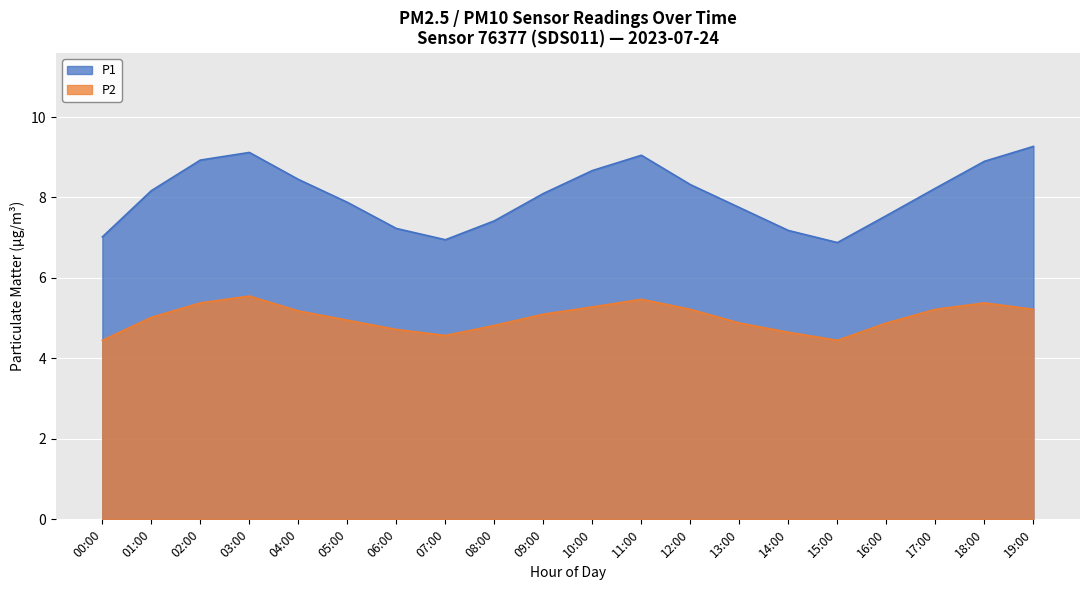

Rank the series by their average value, from highest to lowest.

P1, P2